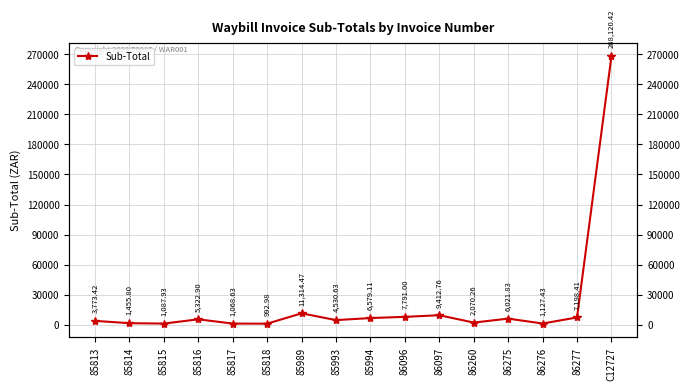

What is the sum of the values at 85816 and 85818?

6315.9